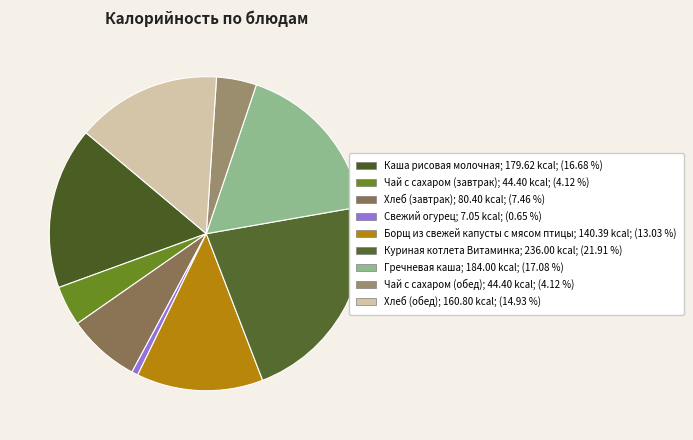

To the nearest percent, what is the difference between the Гречневая каша and Чай с сахаром (завтрак) slice percentages?

13%